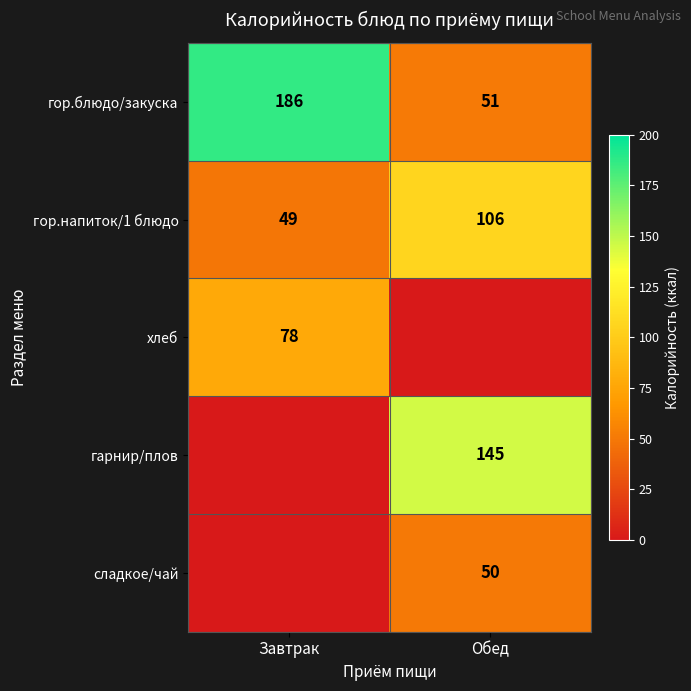

How many distinct data groups are displayed?

5